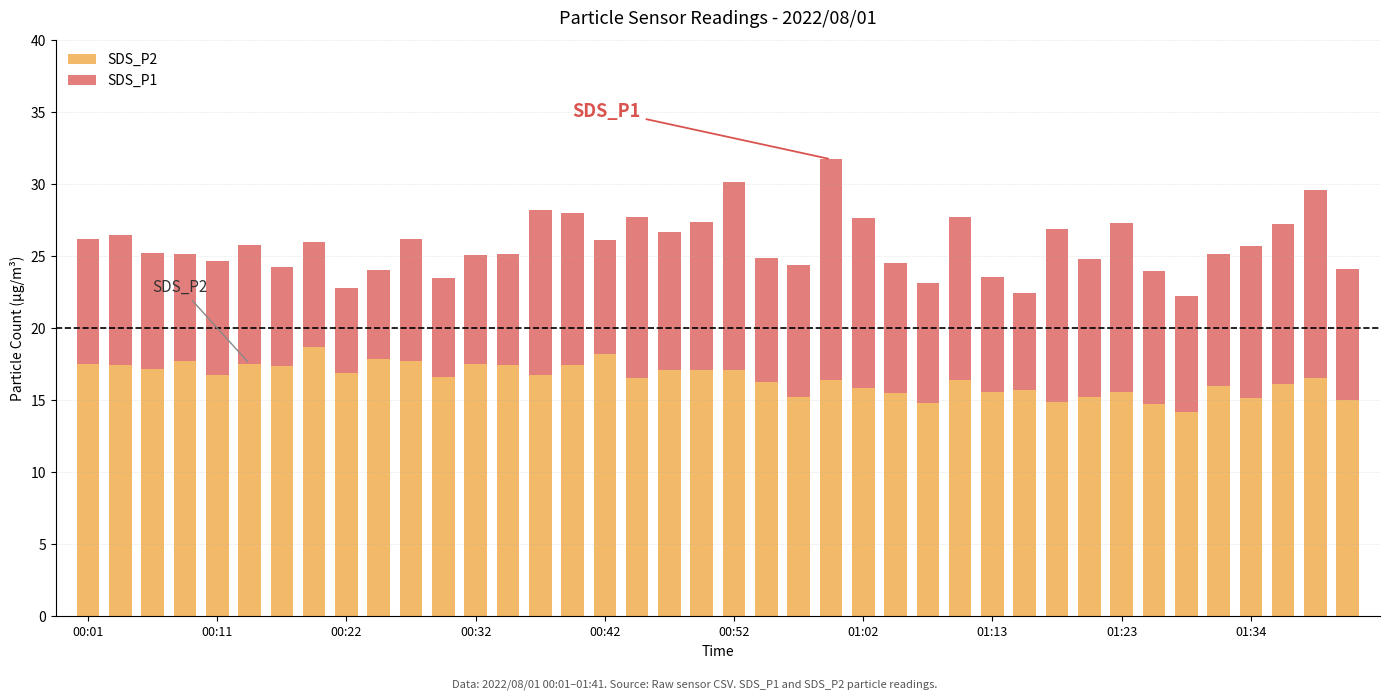

What is the difference between the maximum and minimum values in the SDS_P2 series?

4.5